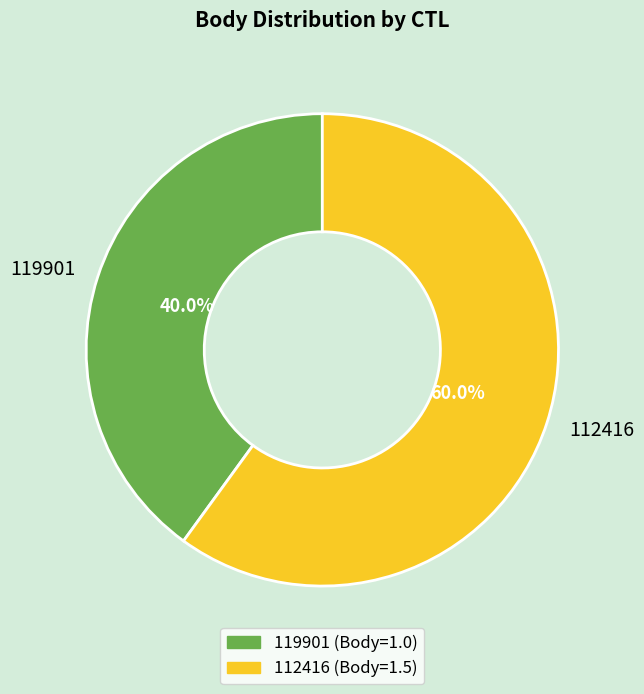

The 119901 slice represents 40% of the pie. True or false?

True